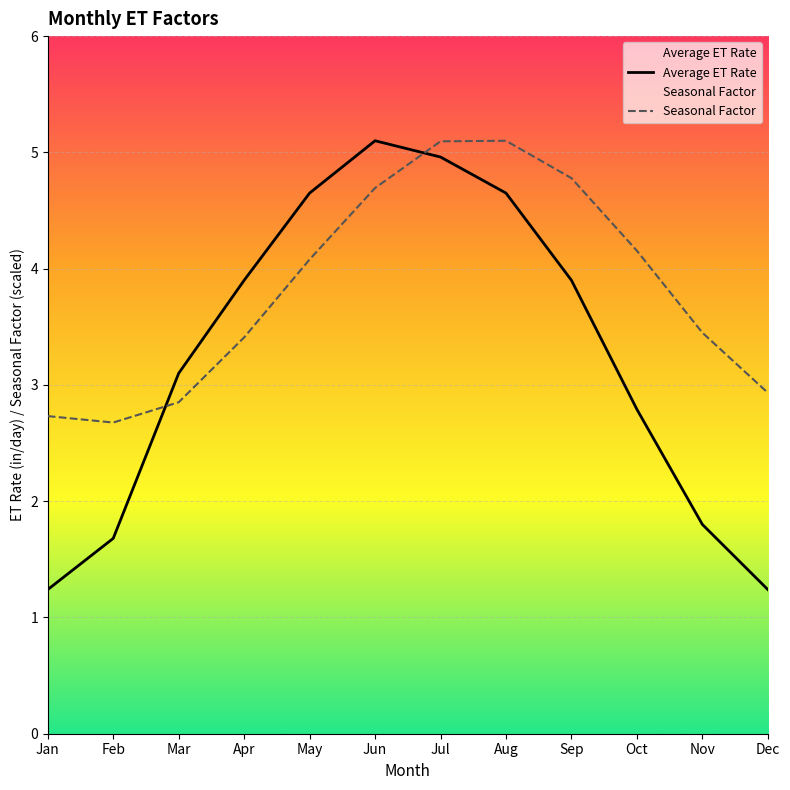

List the series in order of their peak value, highest first.

Average ET Rate, Seasonal Factor